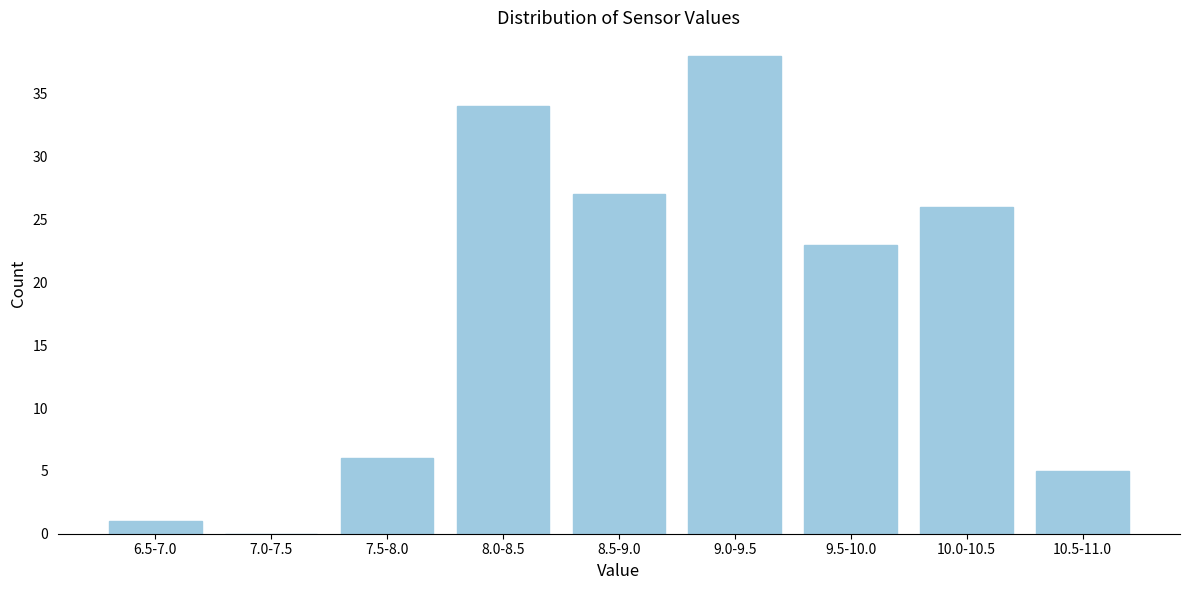

Reading right to left, what are all the values shown in this chart?

10.5-11.0=5	10.0-10.5=26	9.5-10.0=23	9.0-9.5=38	8.5-9.0=27	8.0-8.5=34	7.5-8.0=6	7.0-7.5=0	6.5-7.0=1